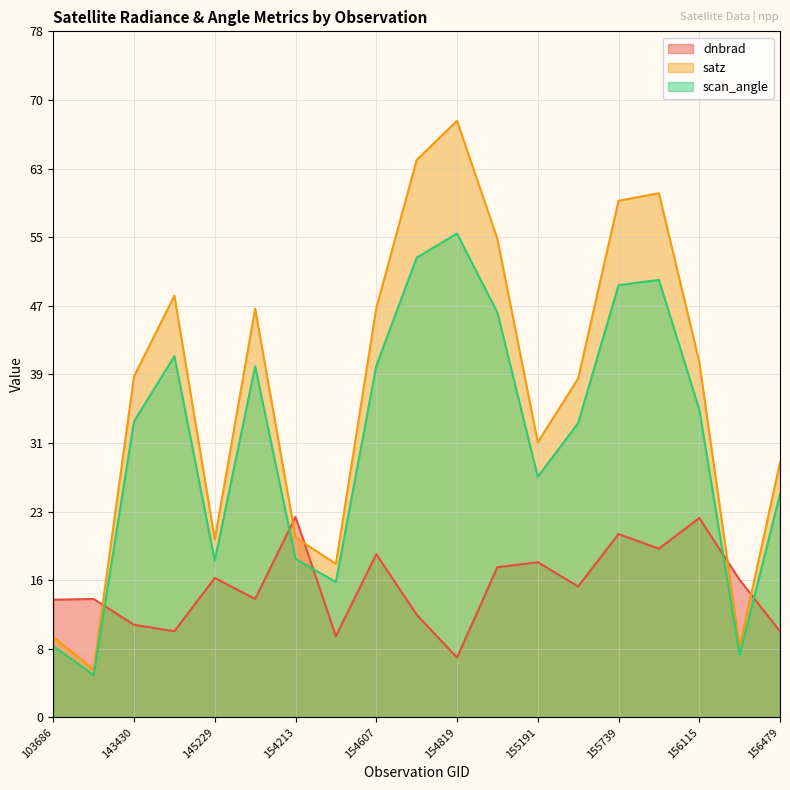

The value of satz at 103686 is 9.2. True or false?

True